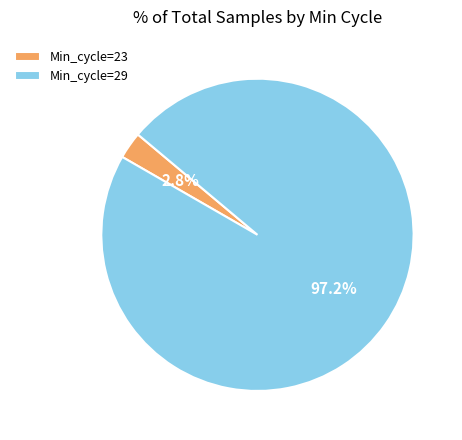

Between Min_cycle=29 and Min_cycle=23, which is larger?

Min_cycle=29